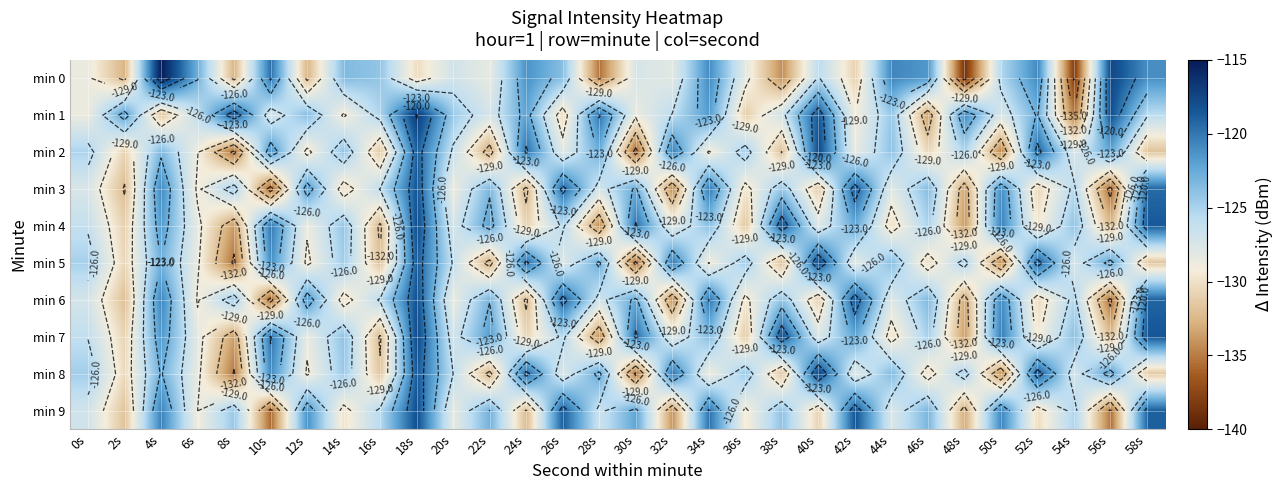

What is the total value across all series at 10s?

-1257.9